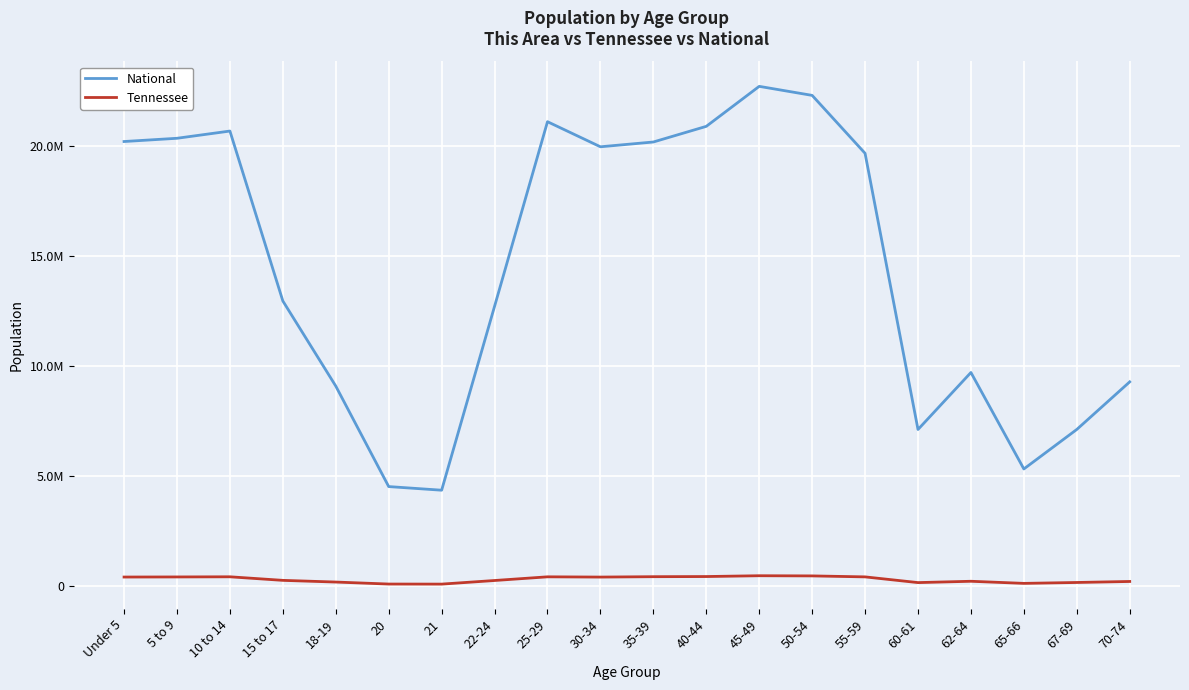

What is the difference between the maximum and minimum values in the Tennessee series?

380731